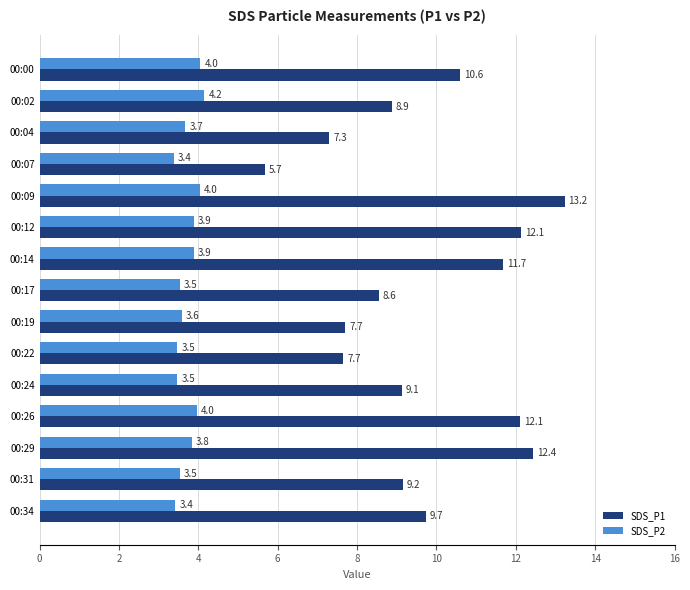

The SDS_P1 series shows 10.6 at 00:00. True or false?

True